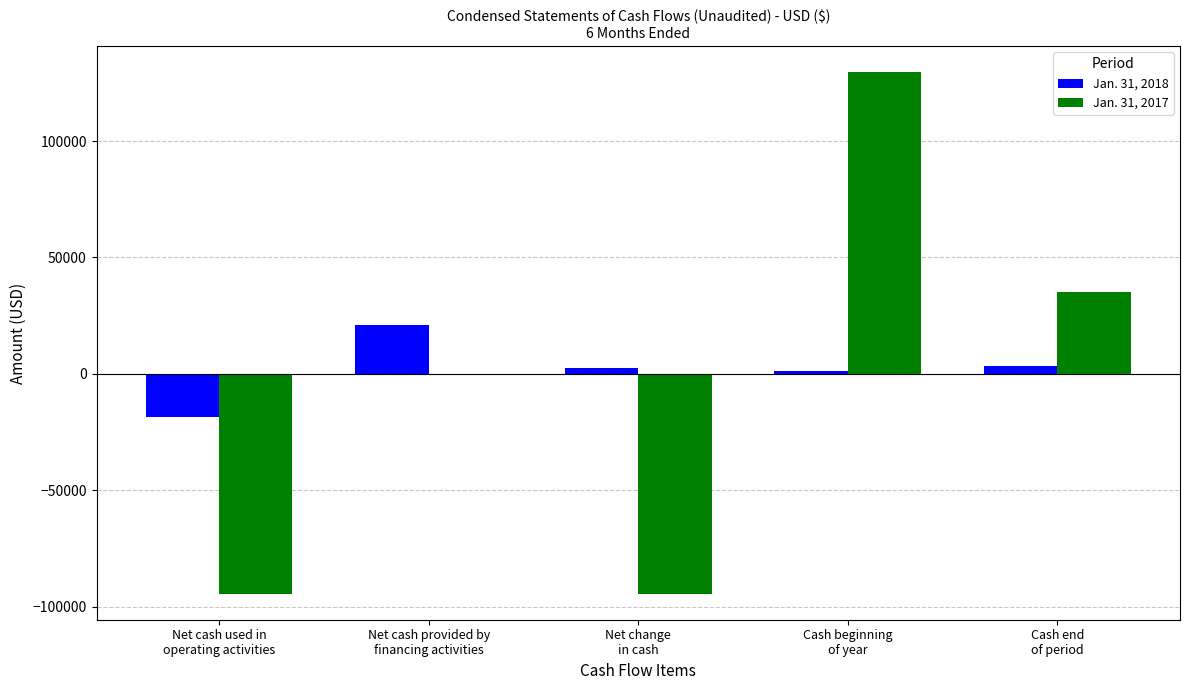

The Jan. 31, 2017 series shows 0 at Net cash provided by
financing activities. True or false?

True